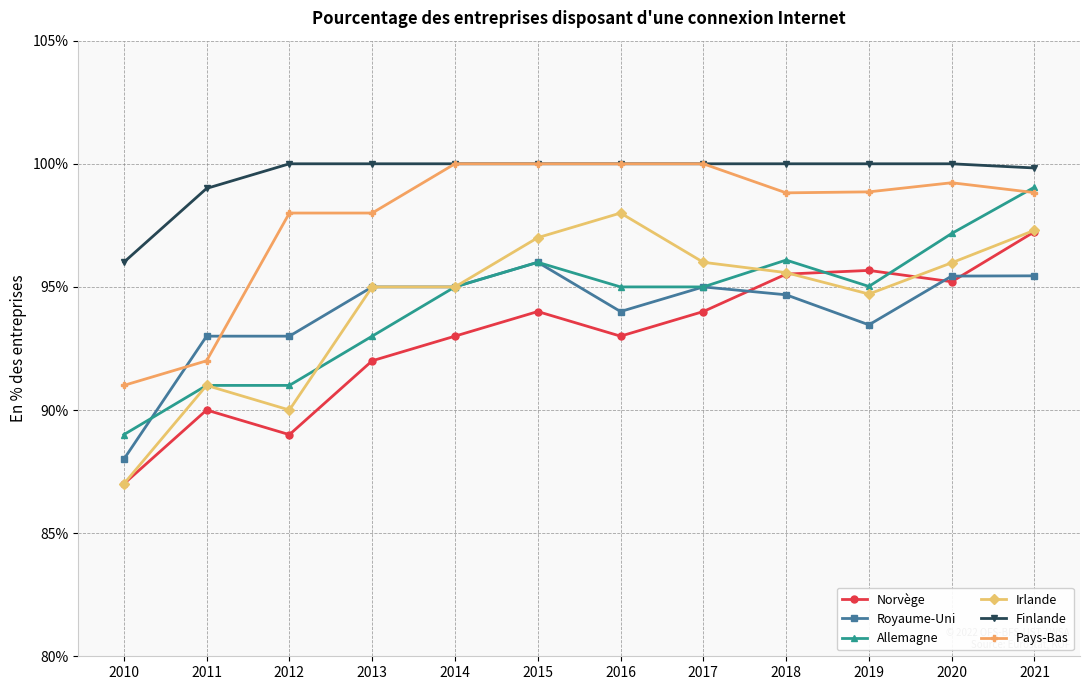

What is the maximum value shown in the chart?

100.0